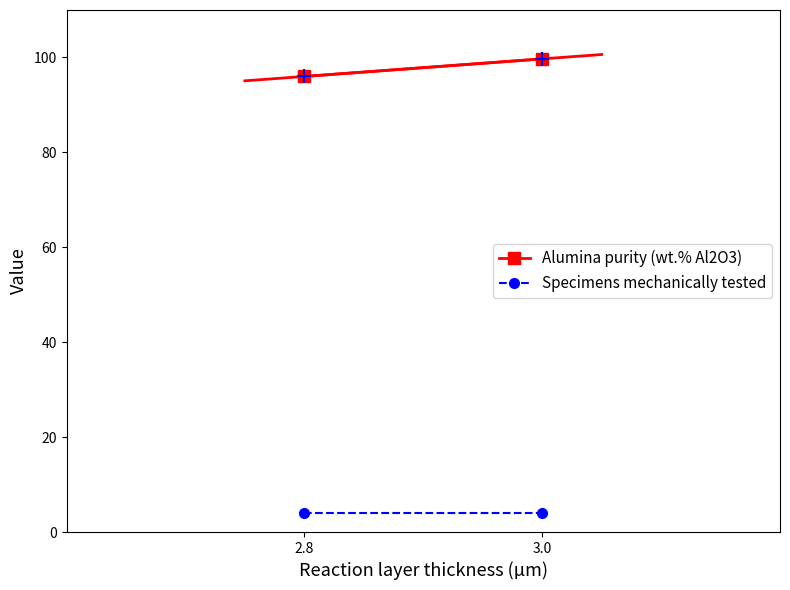

At how many categories does at least one series exceed 6?

2